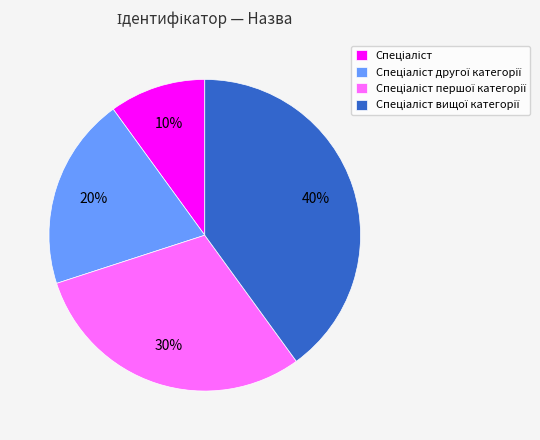

To the nearest percent, what is the difference between the largest and smallest slice percentages?

30%